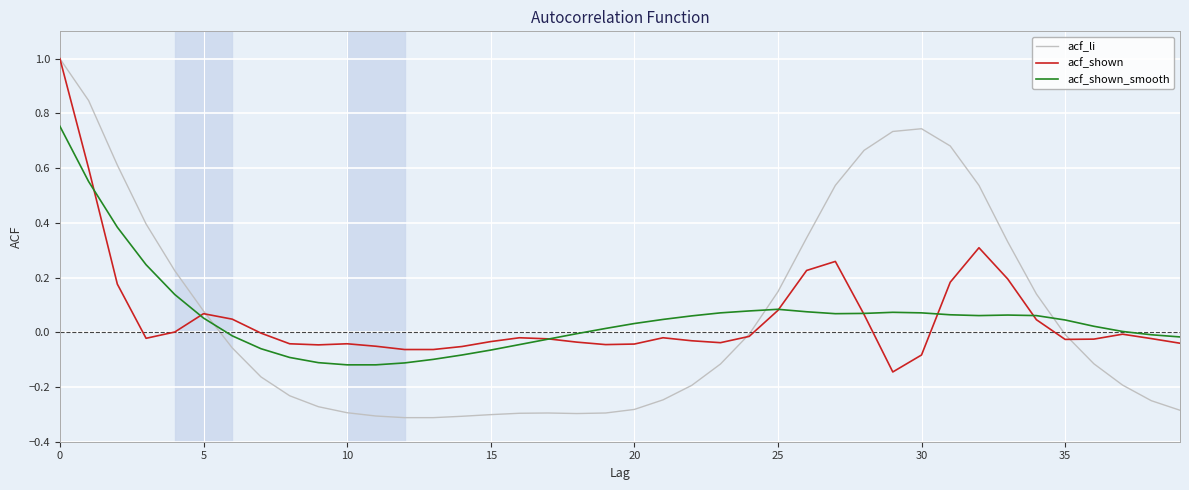

Which series has the widest spread of values?

acf_li